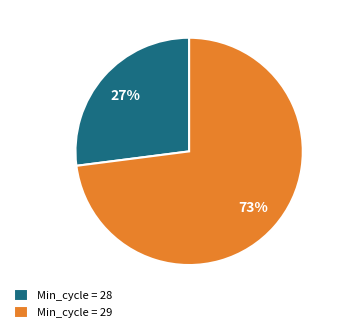

Count the number of slices in the pie.

2